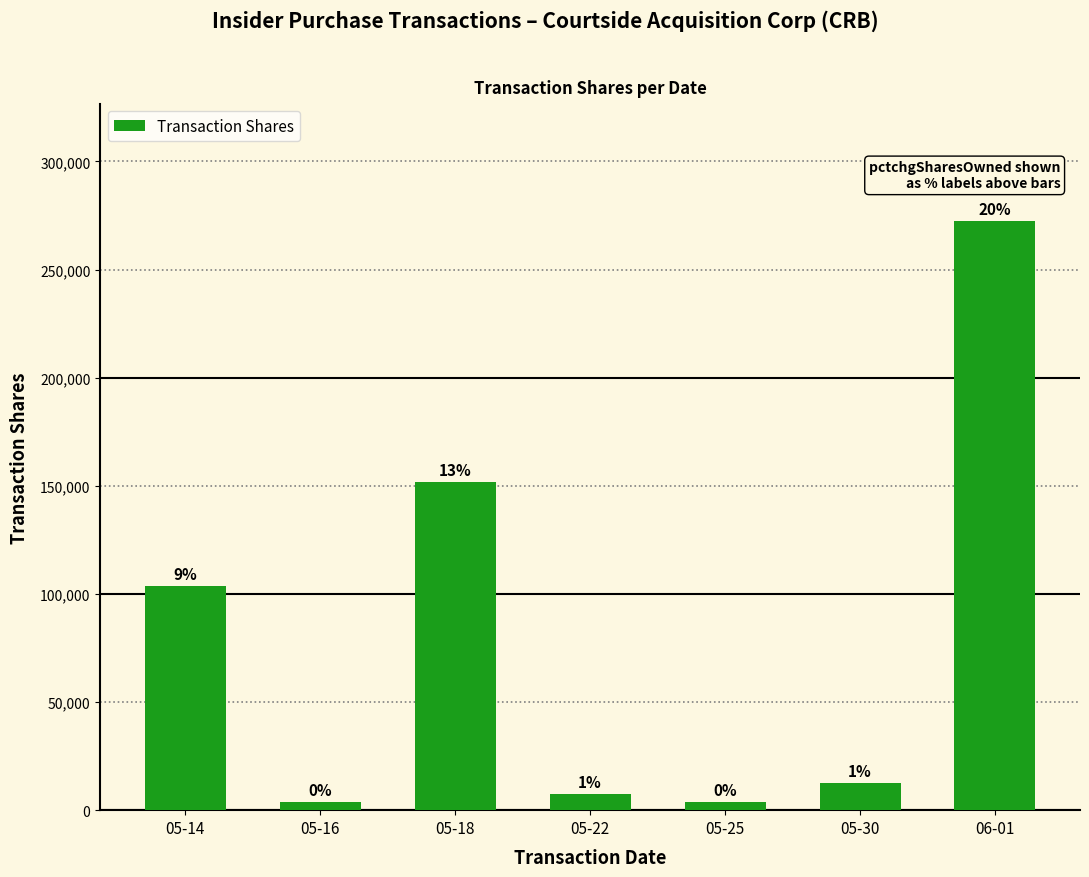

How many bars are there in total?

7